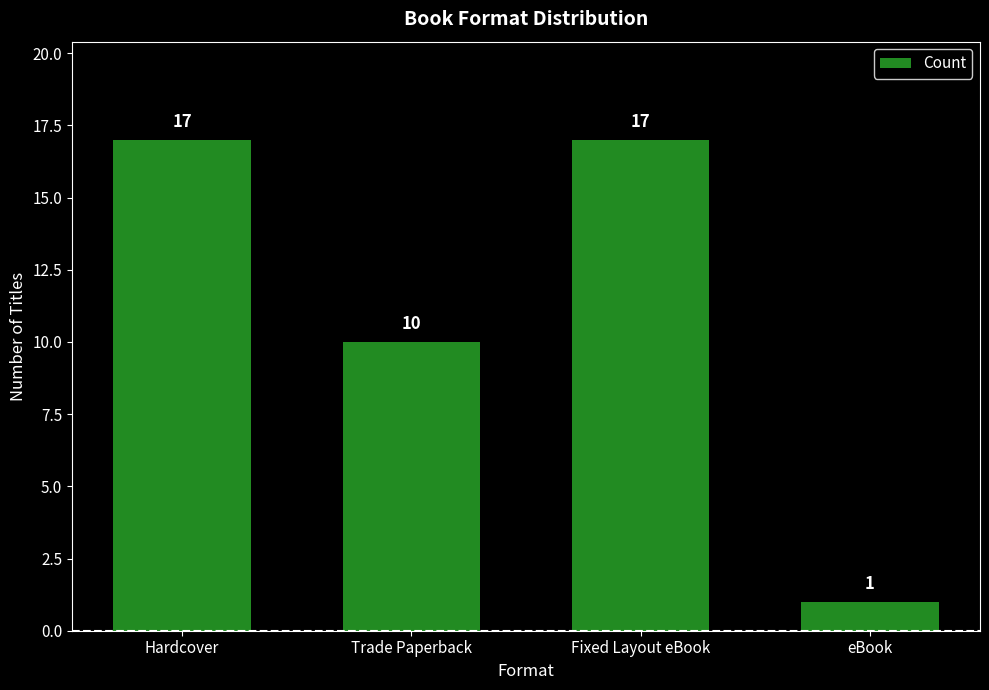

How many bars are there in total?

4